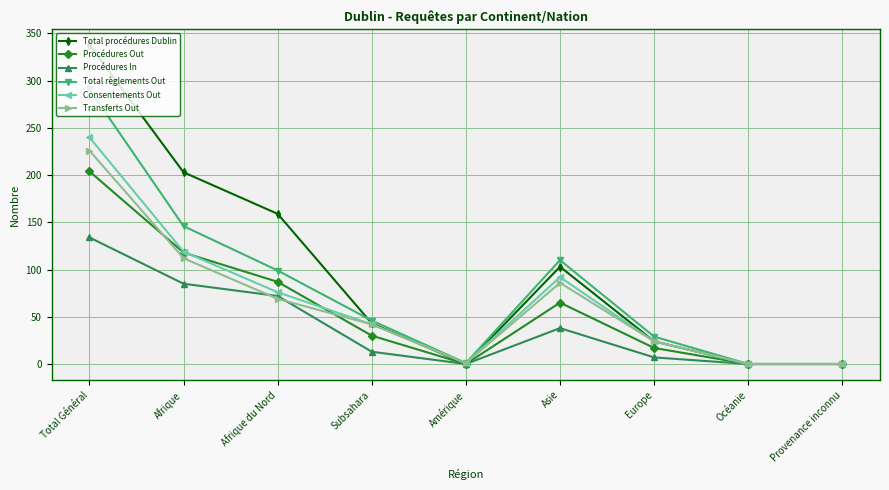

At how many categories does at least one series exceed 81?

4